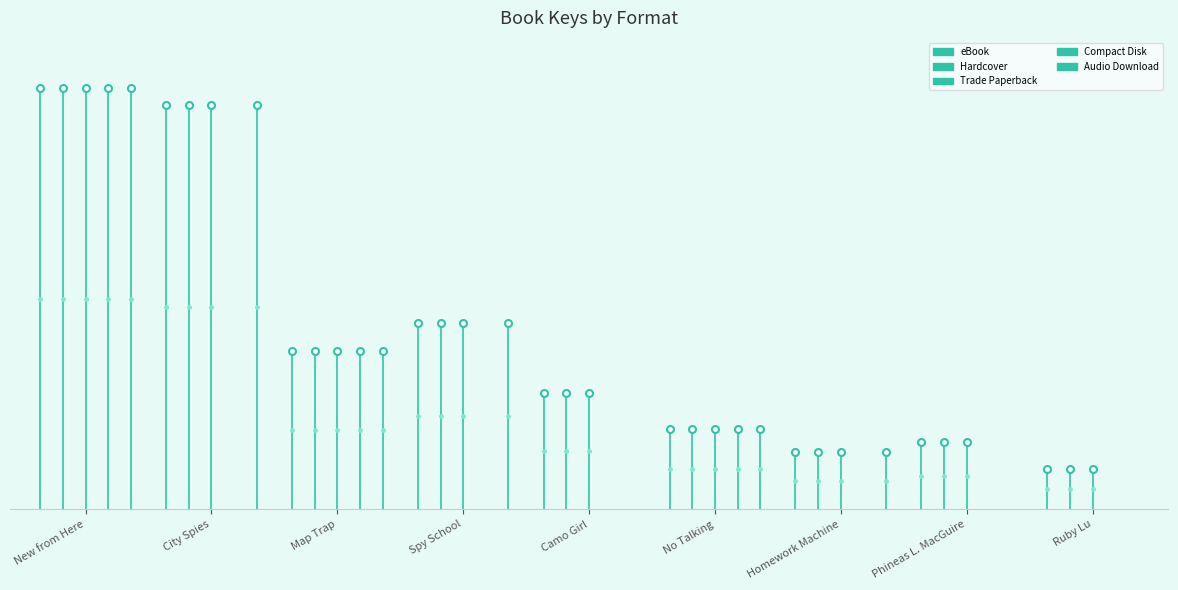

What is the label of the 1st point from the left?

New from Here